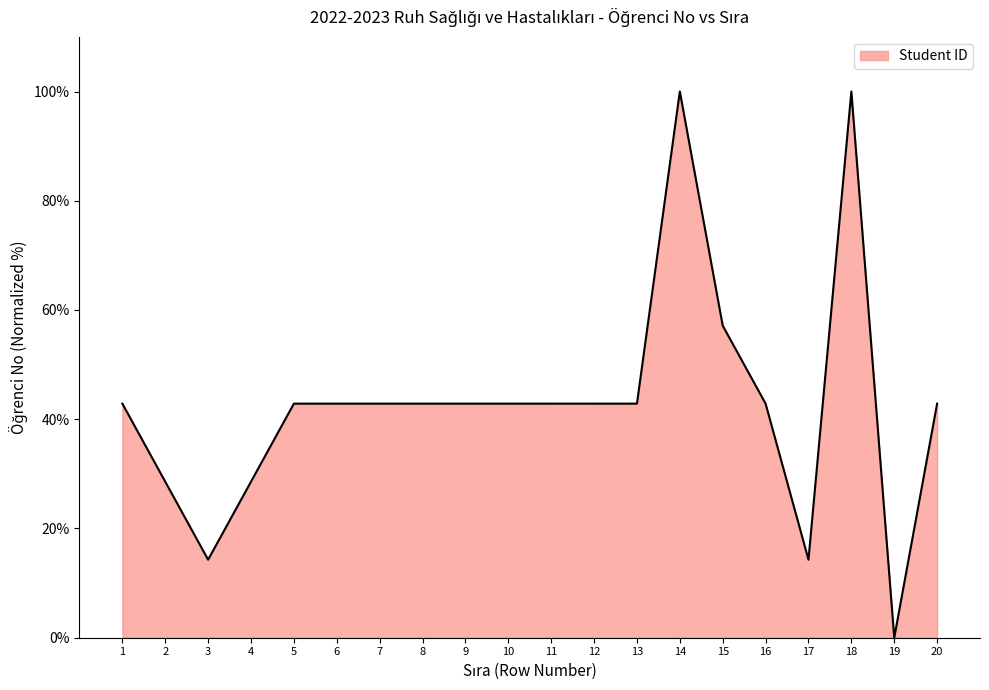

The chart shows a value of 23.5 at 8. True or false?

False